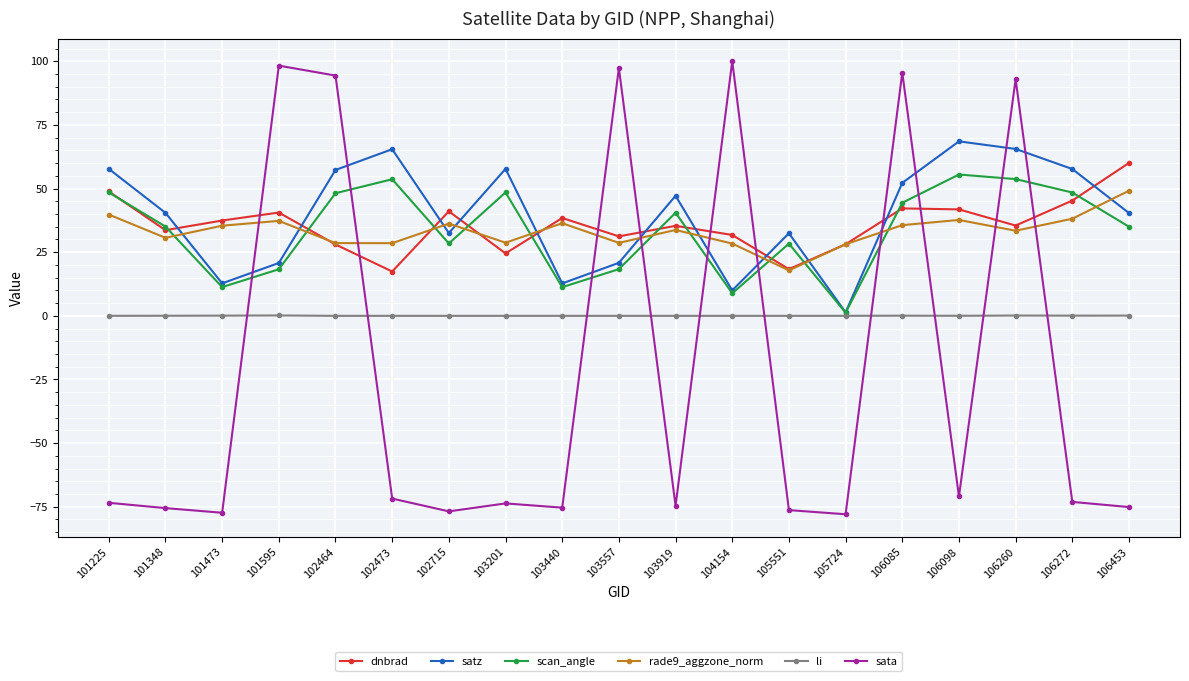

How many distinct data groups are displayed?

6